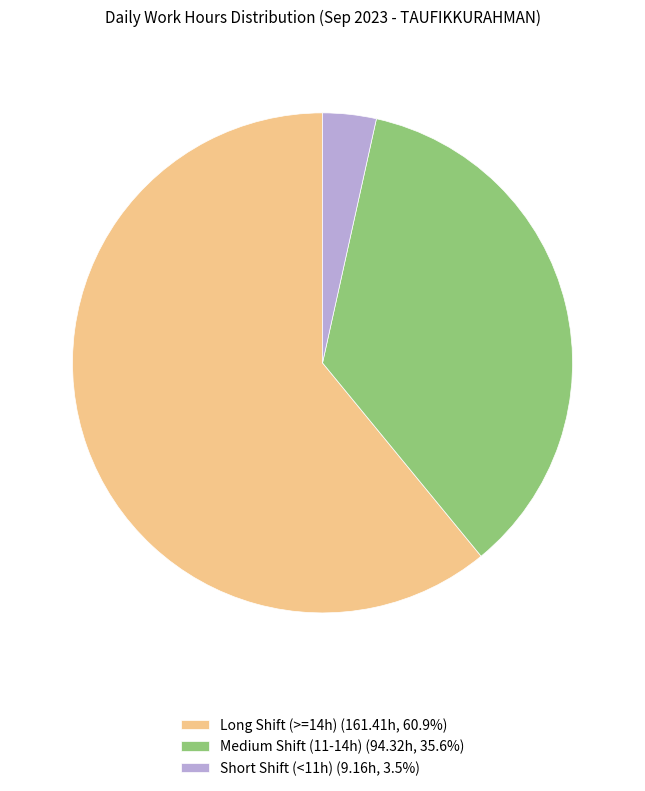

Is there a majority slice in this chart?

Yes